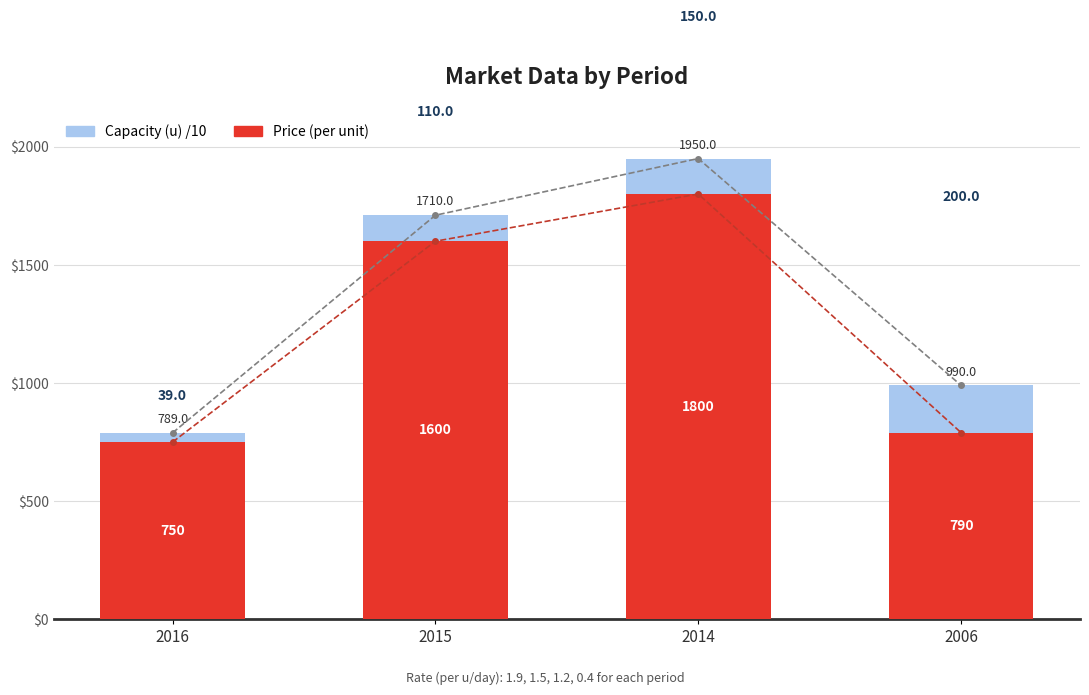

What is the minimum value shown in the chart?

39